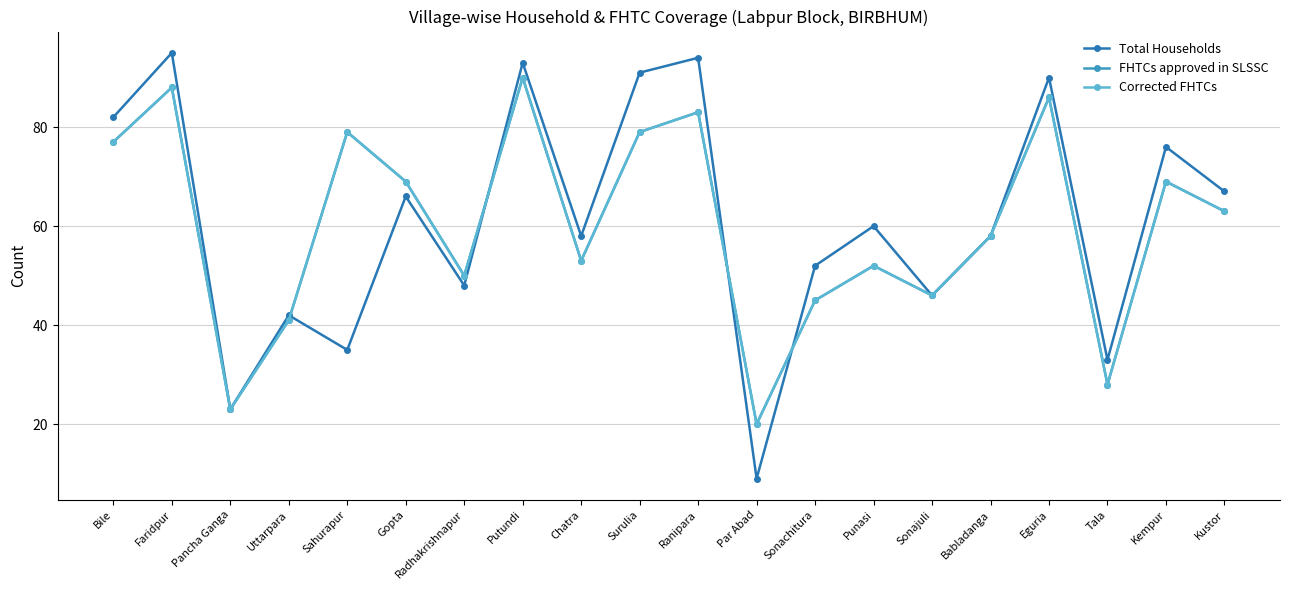

What is the difference between the second highest and second lowest values in the Total Households series?

71